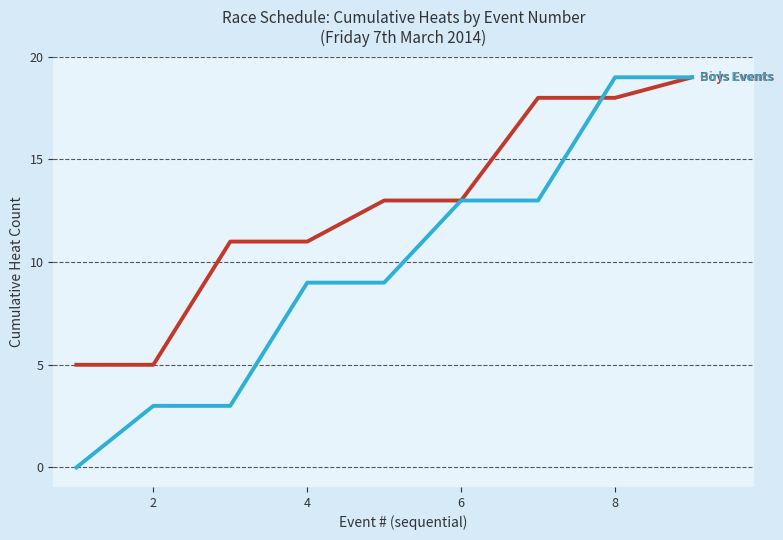

What is the greatest value displayed?

19